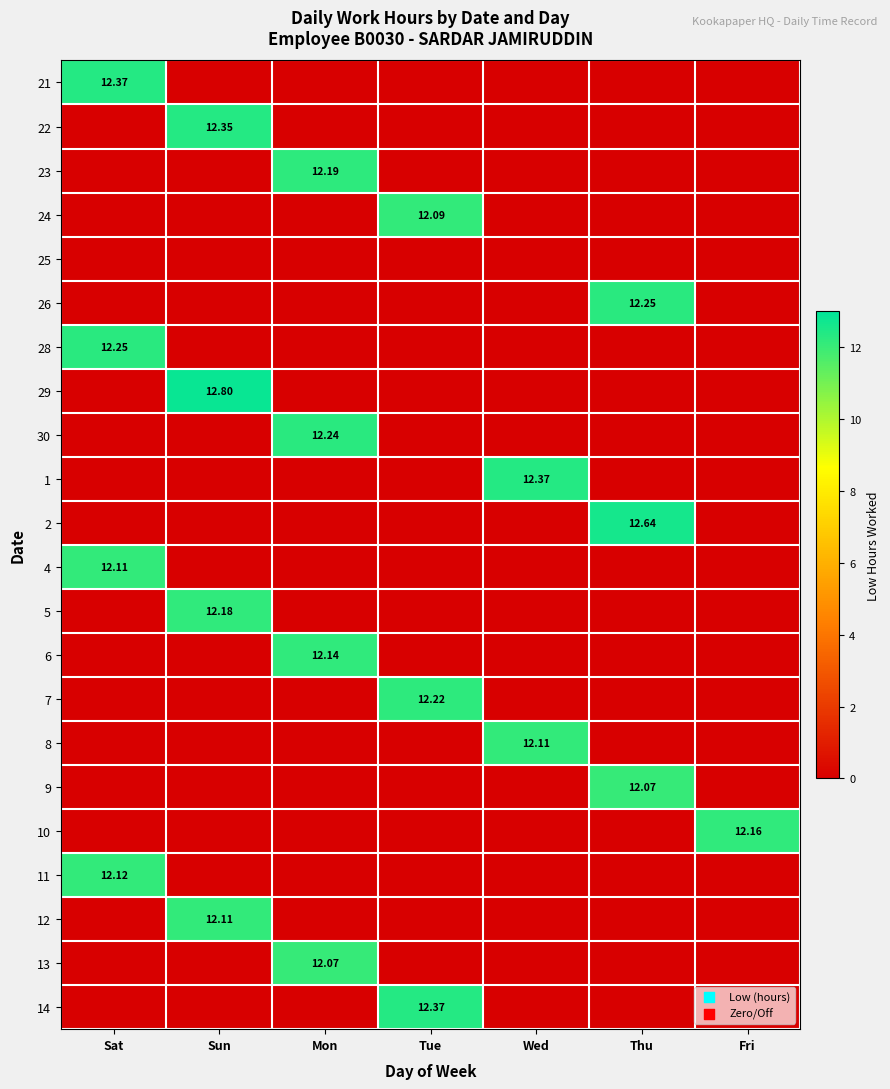

Is the value of 8 at Tue greater than the value of 29 at Thu?

No